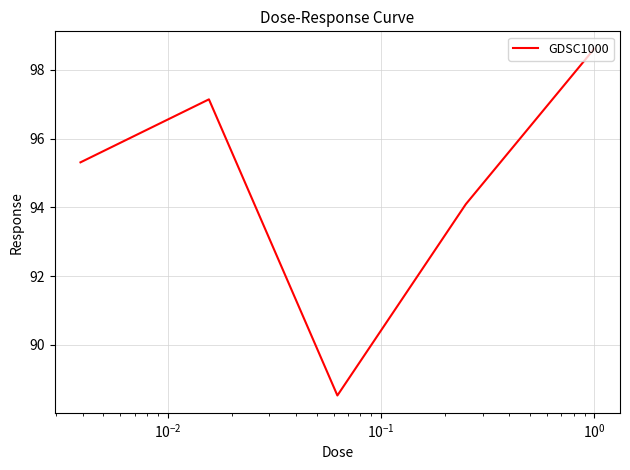

Does the chart display data point markers on the line(s)?

No